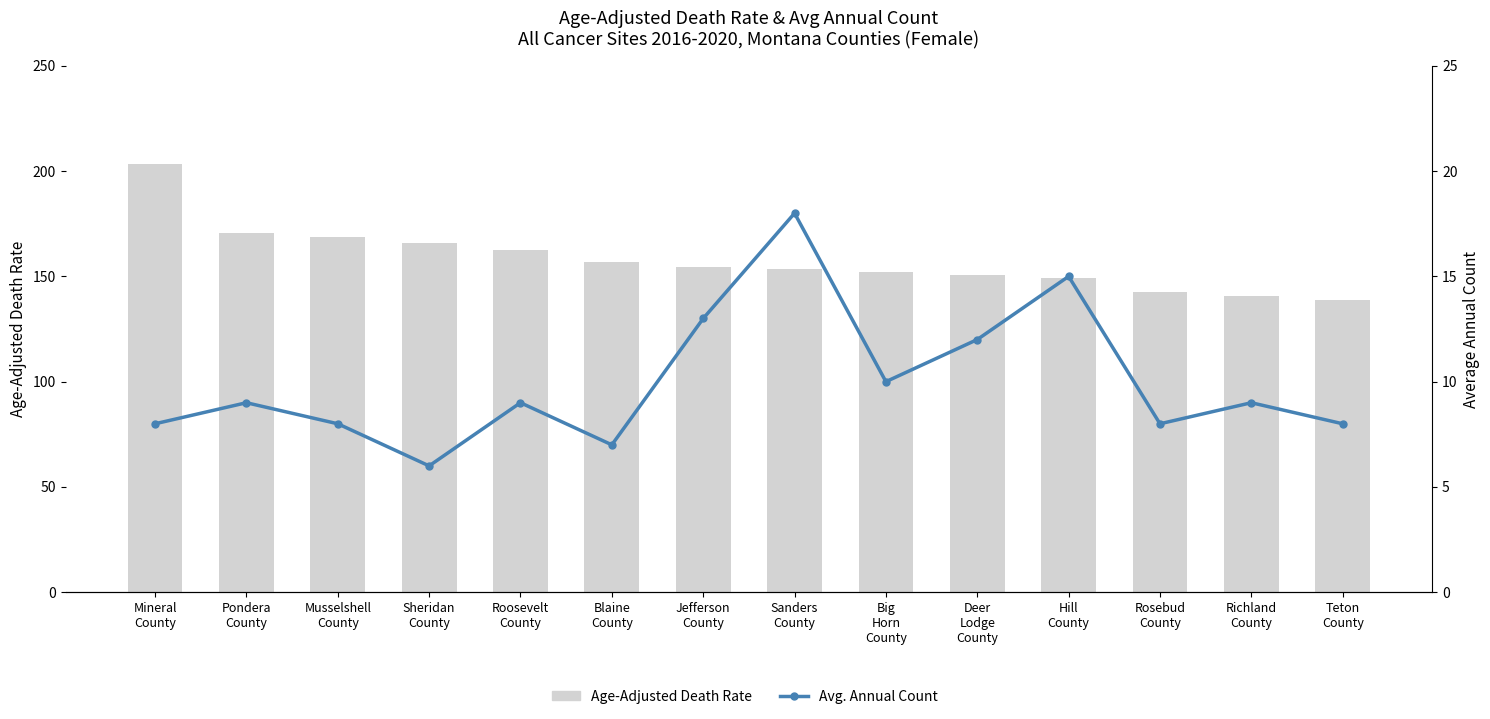

What are all the series names shown in the legend?

Age-Adjusted Death Rate, Avg. Annual Count